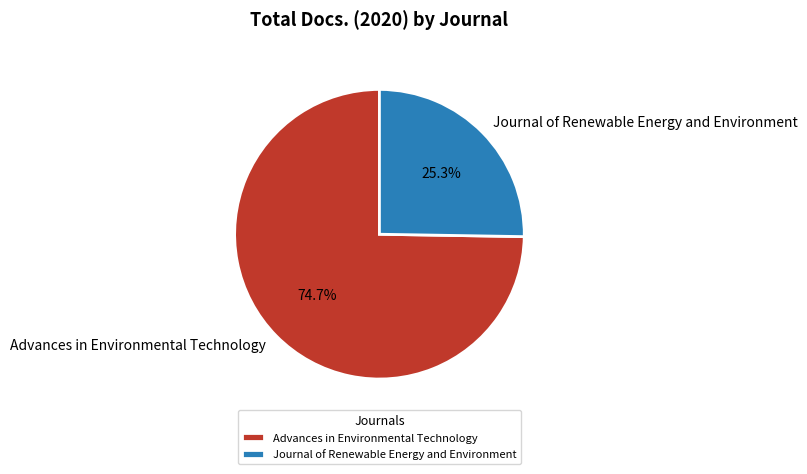

Between Journal of Renewable Energy and Environment and Advances in Environmental Technology, which is larger?

Advances in Environmental Technology